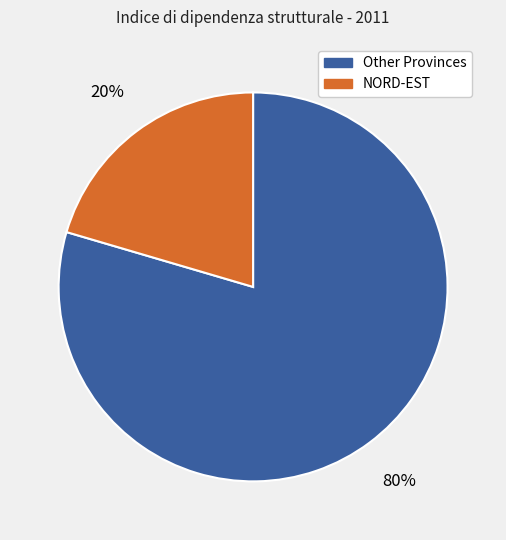

To the nearest percent, what is the average slice percentage?

50%